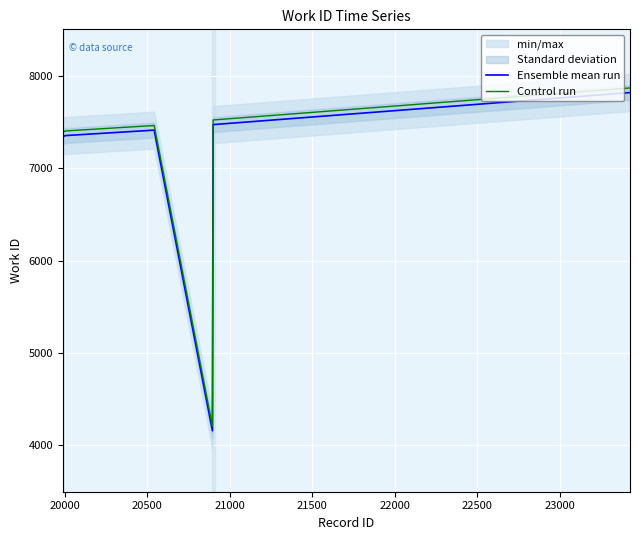

What is the highest value of the Control run series?

7866